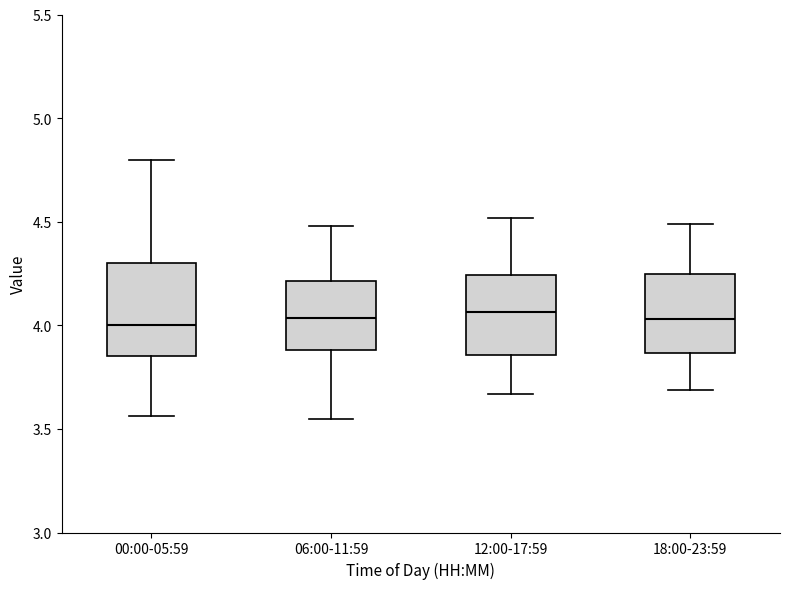

Which box is the tallest, from its lower edge to its upper edge?

00:00-05:59